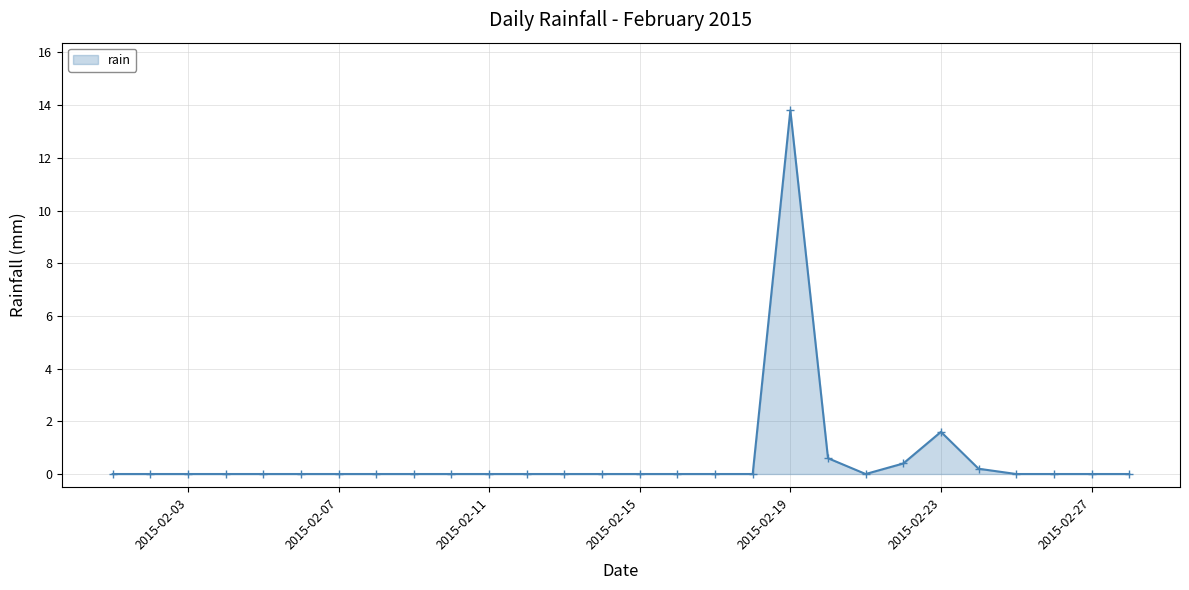

What is the maximum value shown in the chart?

13.8